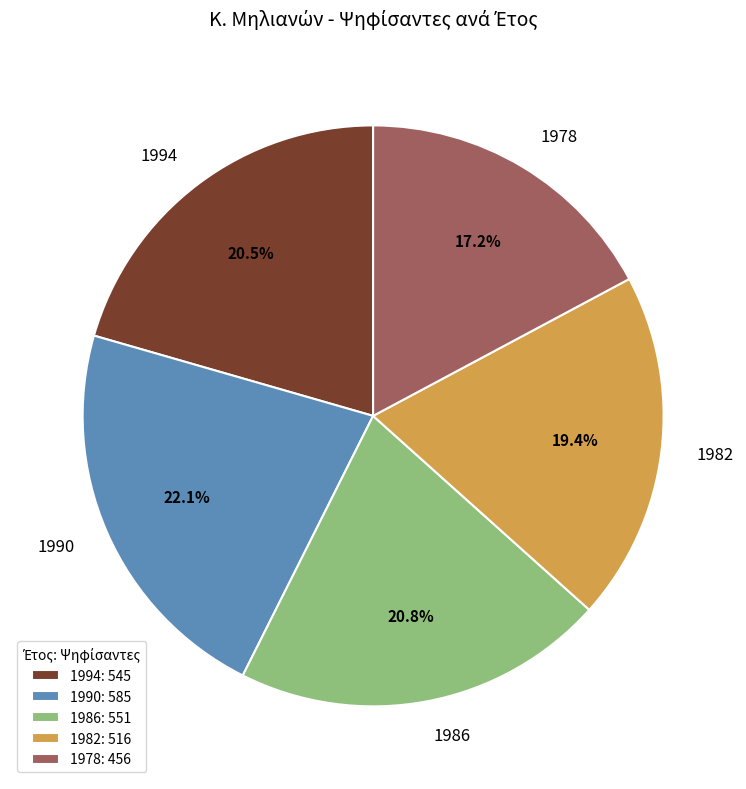

Approximately how many times larger is the value at 1990 compared to 1982?

1.1